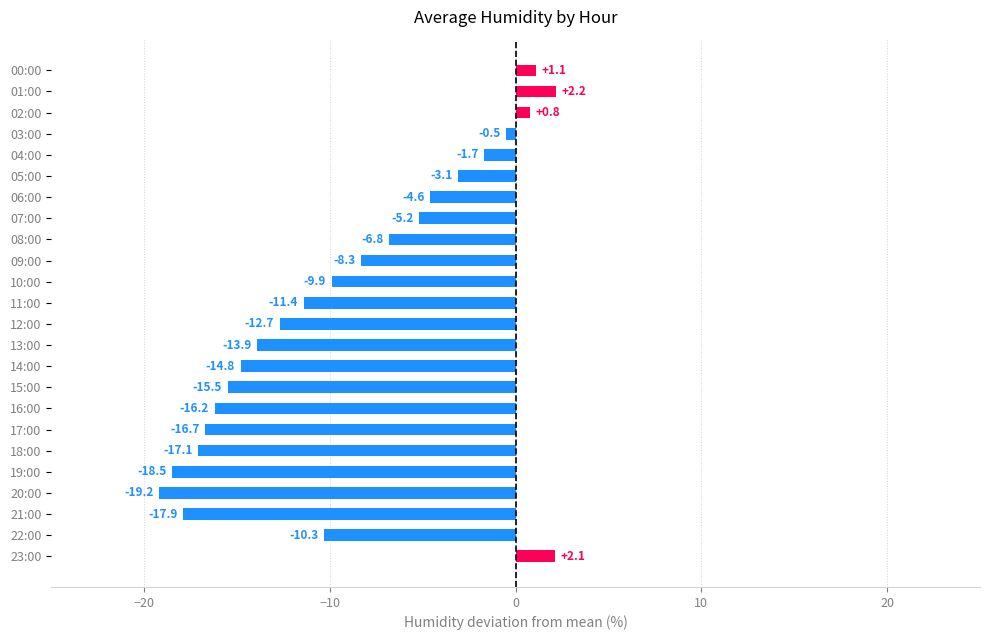

The value at 22:00 is -4.8. True or false?

False